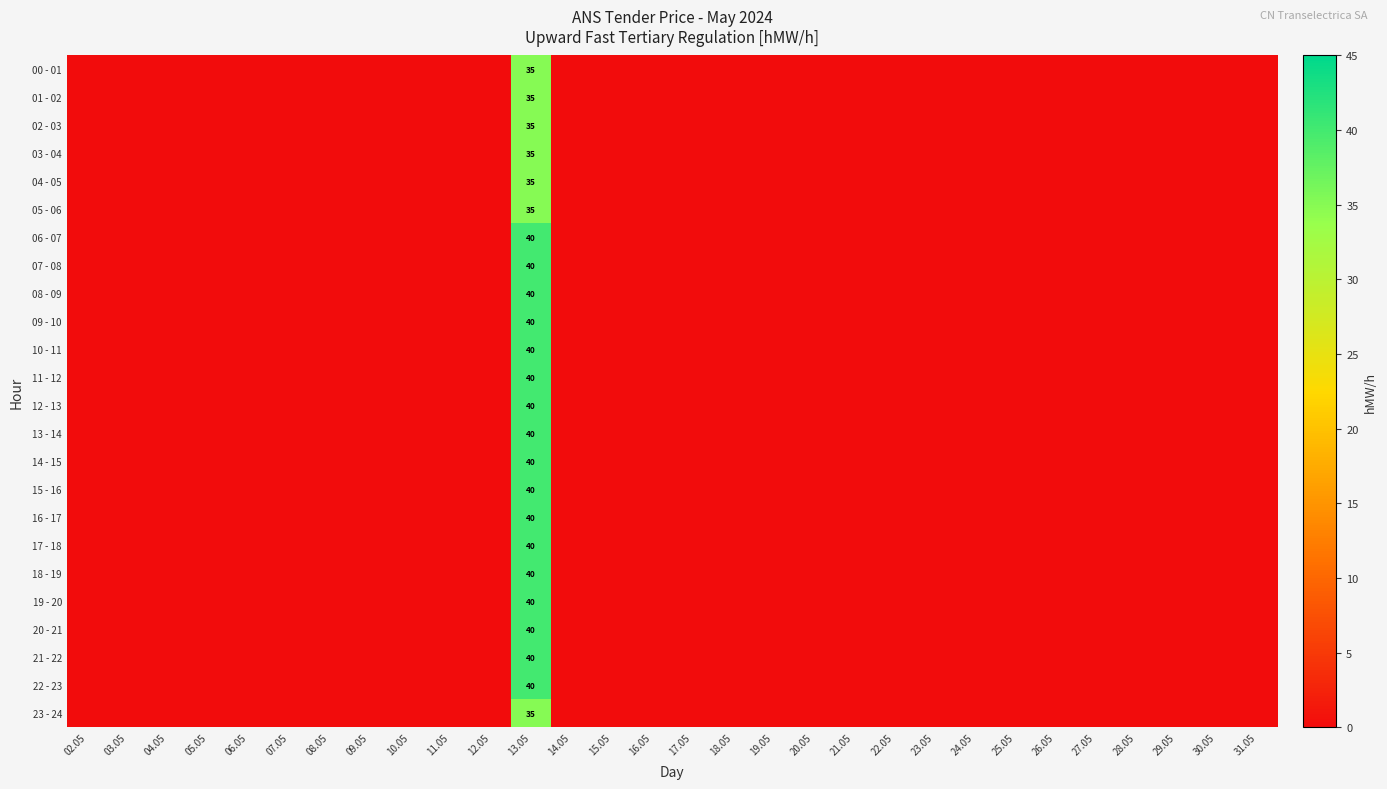

Which series has the largest total across all categories?

06 - 07